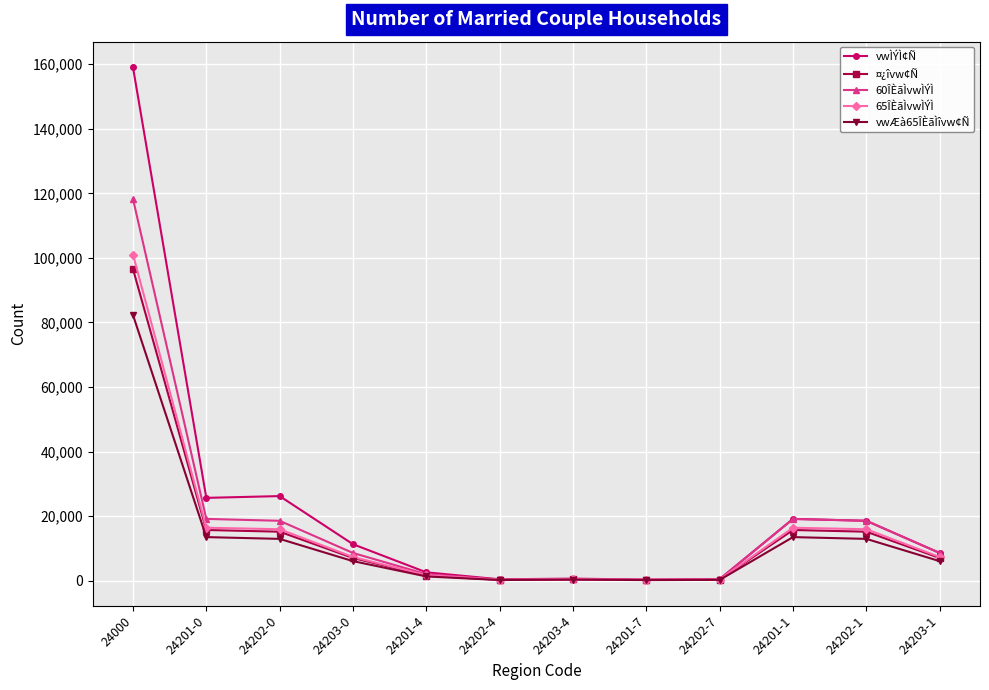

Which label corresponds to the largest value in the chart?

24000